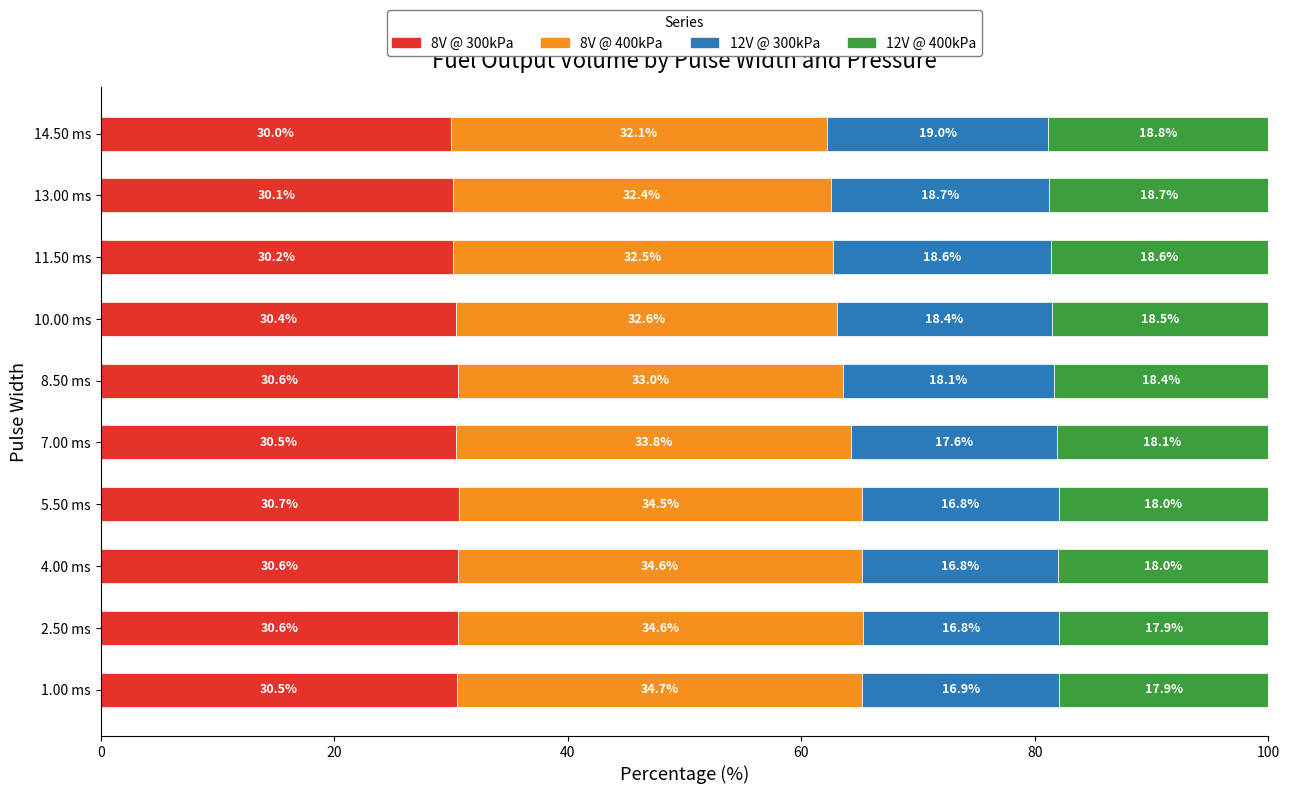

True or false: 8V @ 300kPa has a value of 41.5 at 14.50 ms.

False